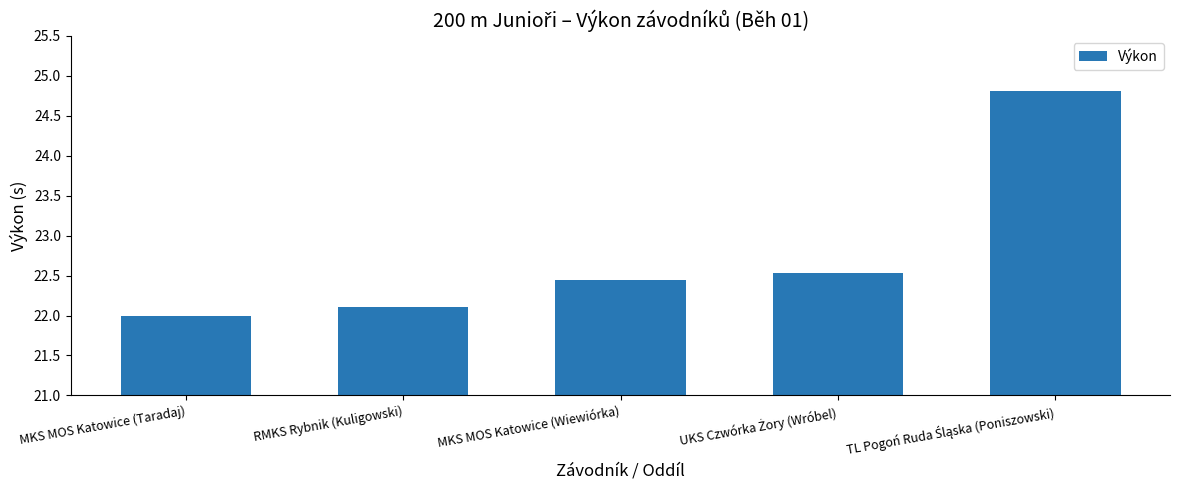

What is the difference between the values at MKS MOS Katowice (Taradaj) and MKS MOS Katowice (Wiewiórka)?

0.5